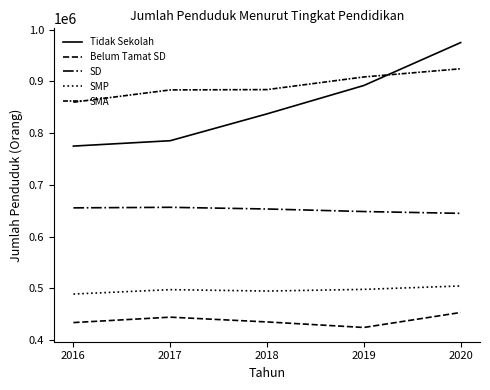

What is the approximate value of Belum Tamat SD at 2019?

424646